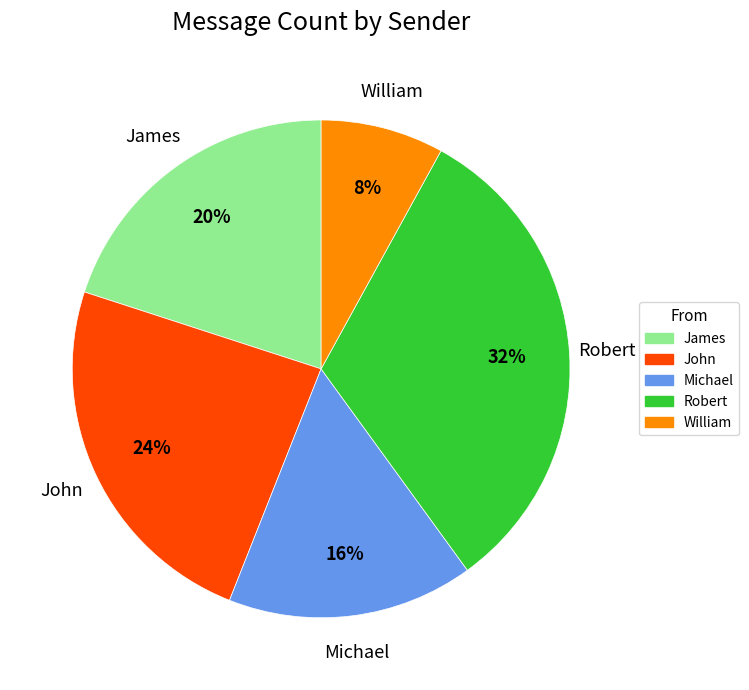

Is it true that Robert is 32% of the pie?

True